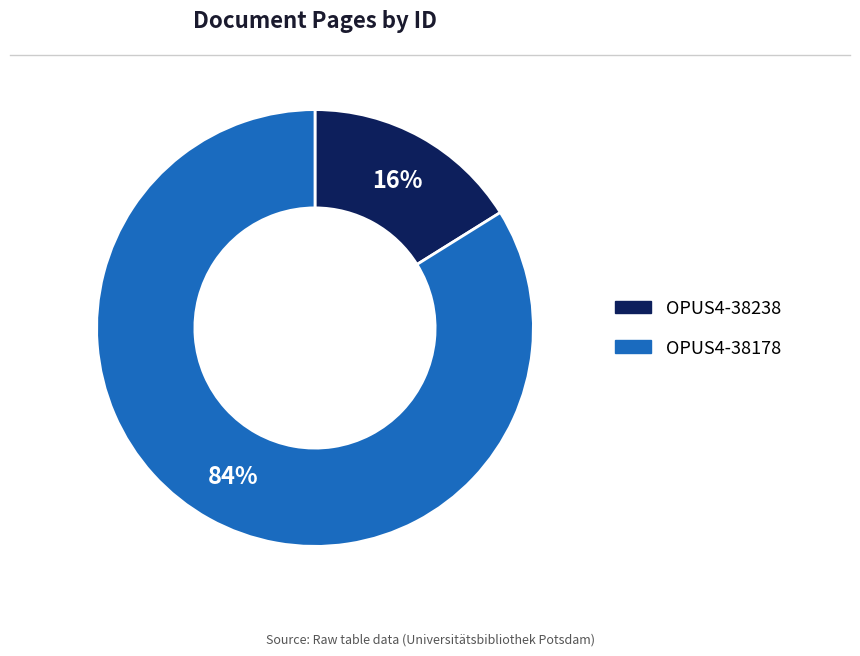

To the nearest percent, what portion does OPUS4-38238 represent?

16%